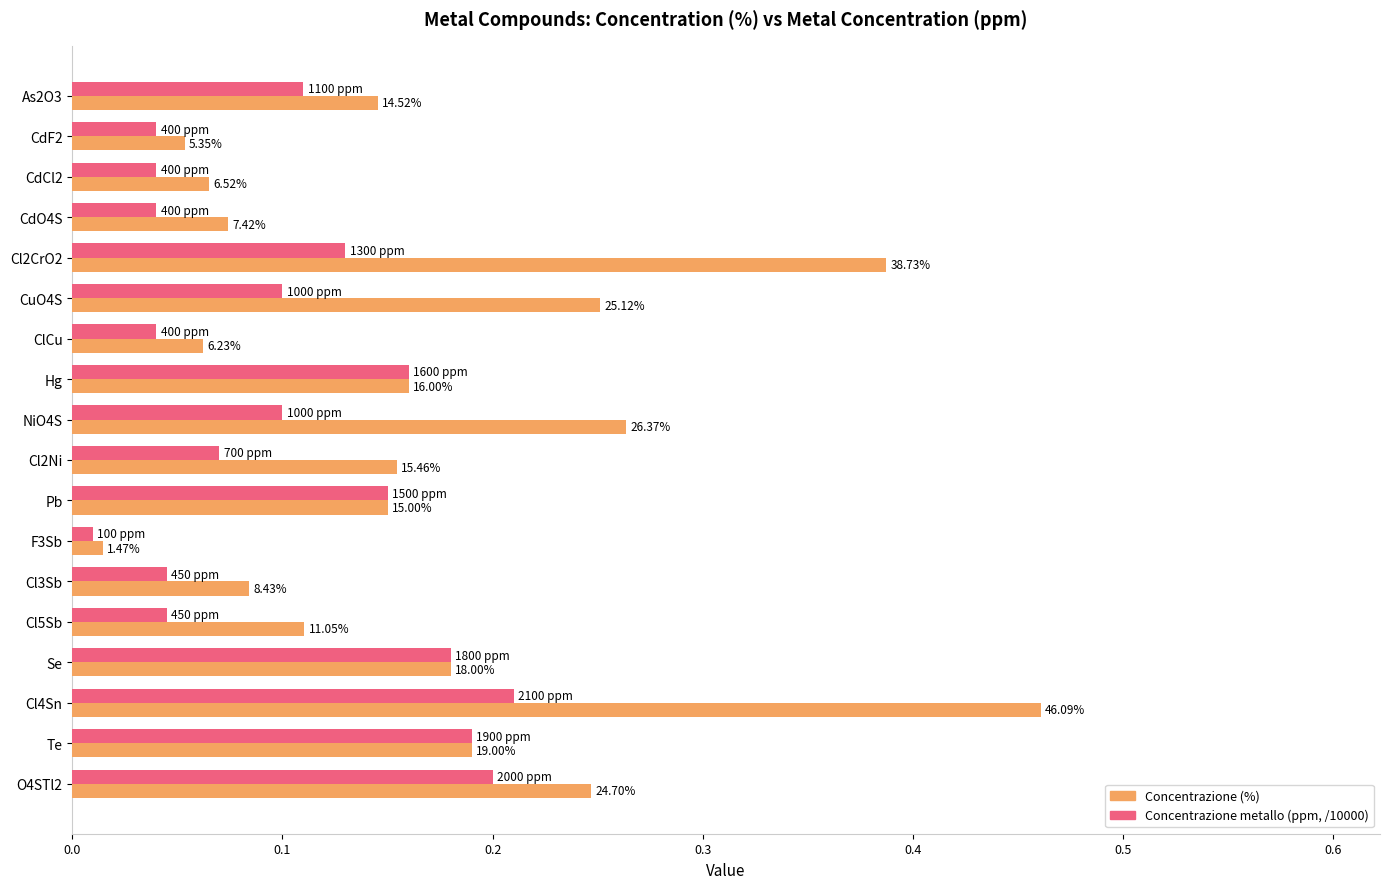

Rank the series by their average value, from highest to lowest.

Concentrazione (%), Concentrazione metallo (ppm, /10000)